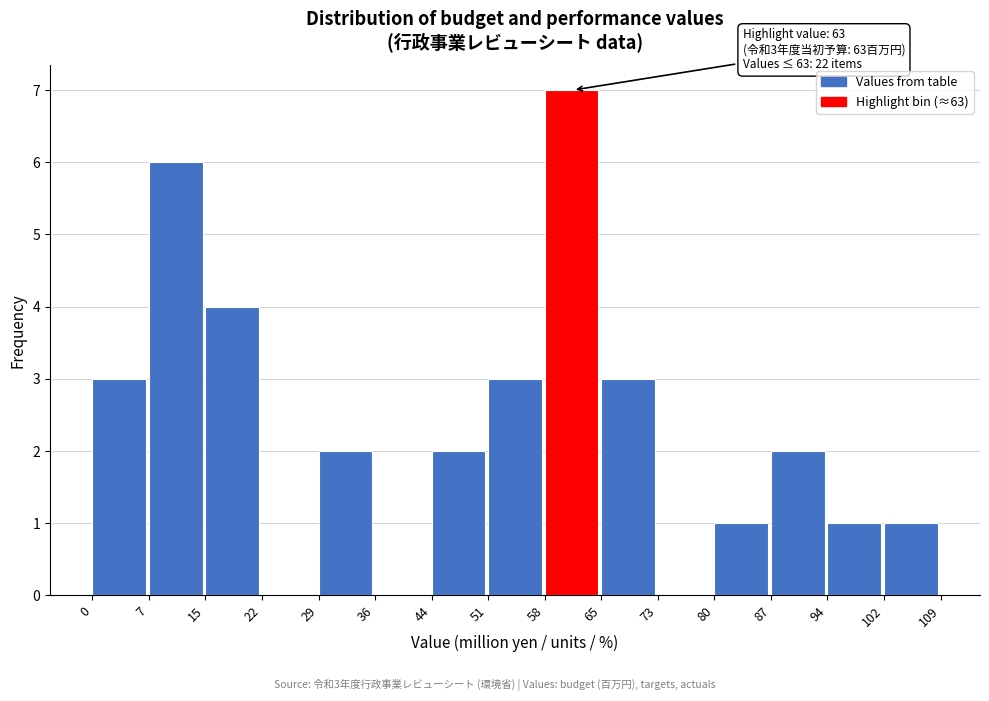

Which range on the x-axis has the tallest bar?

58 to 65